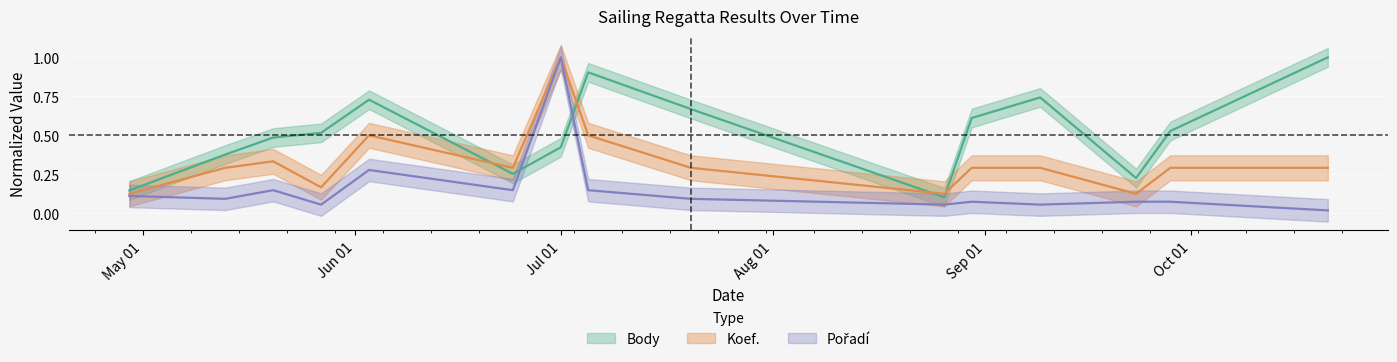

Rank the categories by Pořadí value from lowest to highest.

2023-10-21, 2023-05-27, 2023-08-26, 2023-09-09, 2023-08-30, 2023-09-23, 2023-09-28, 2023-05-13, 2023-07-20, 2023-04-29, 2023-05-20, 2023-06-24, 2023-07-05, 2023-06-03, 2023-07-01